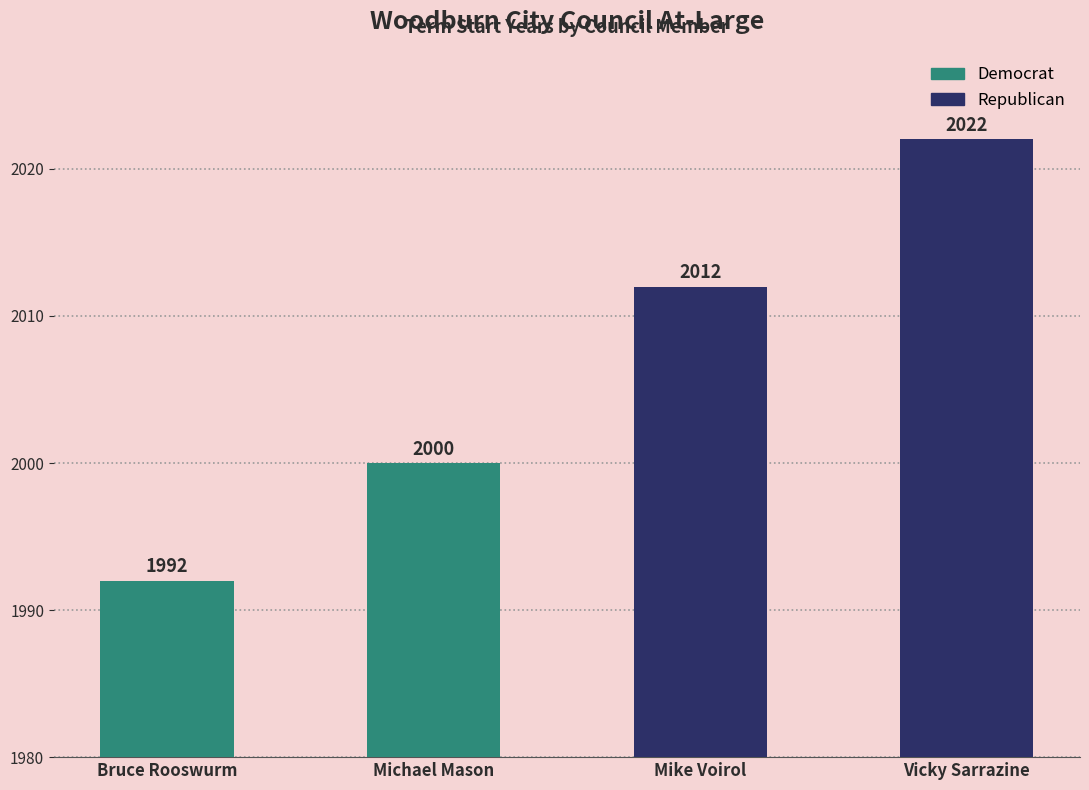

What is the label of the 3rd bar from the right?

Michael Mason